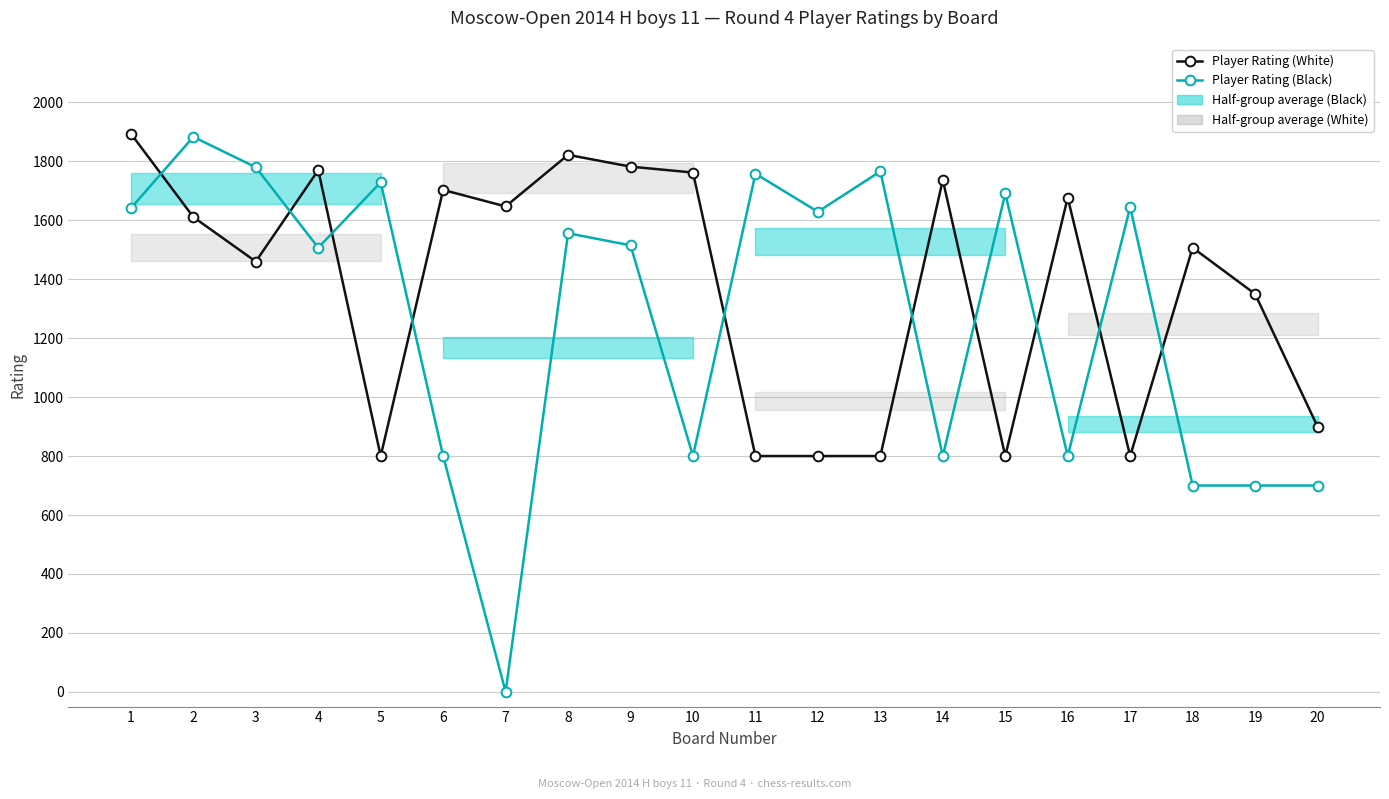

Which series has the widest spread of values?

Player Rating (Black)